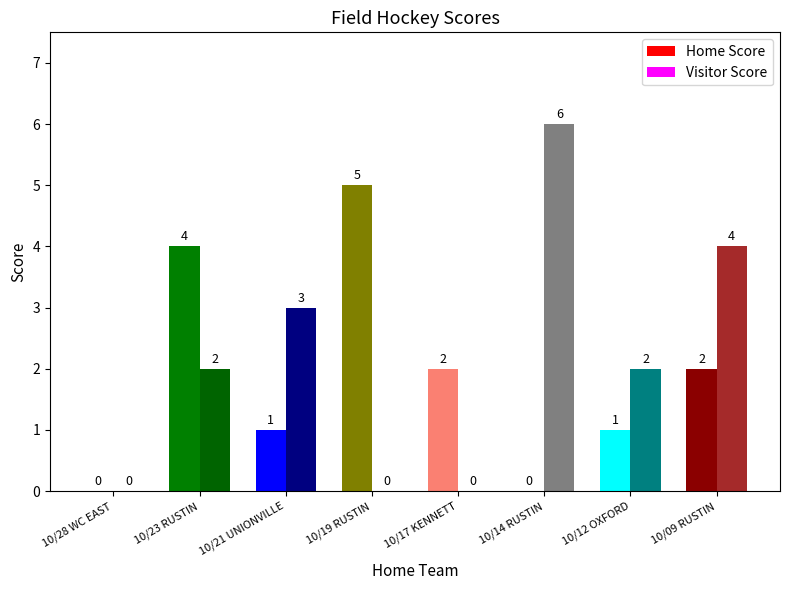

What is the sum of the Visitor Score values at 10/14 RUSTIN and 10/28 WC EAST?

6